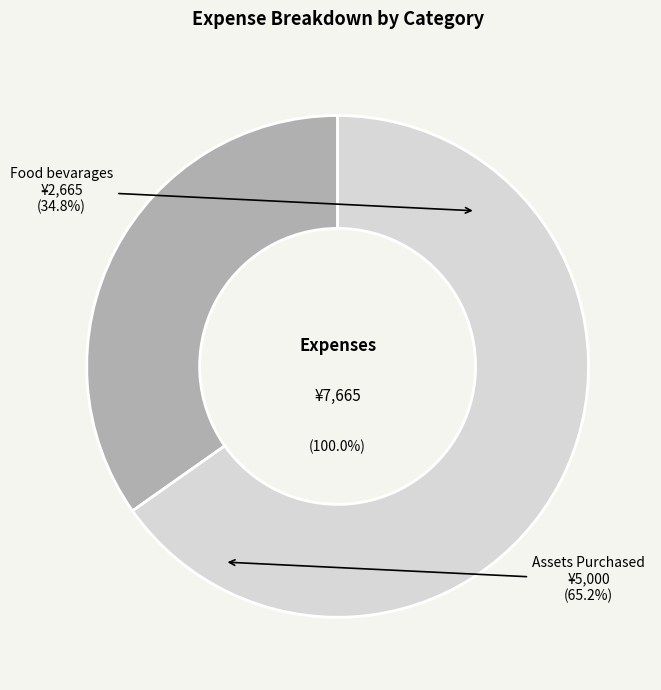

Is Food bevarages the majority of the pie?

No